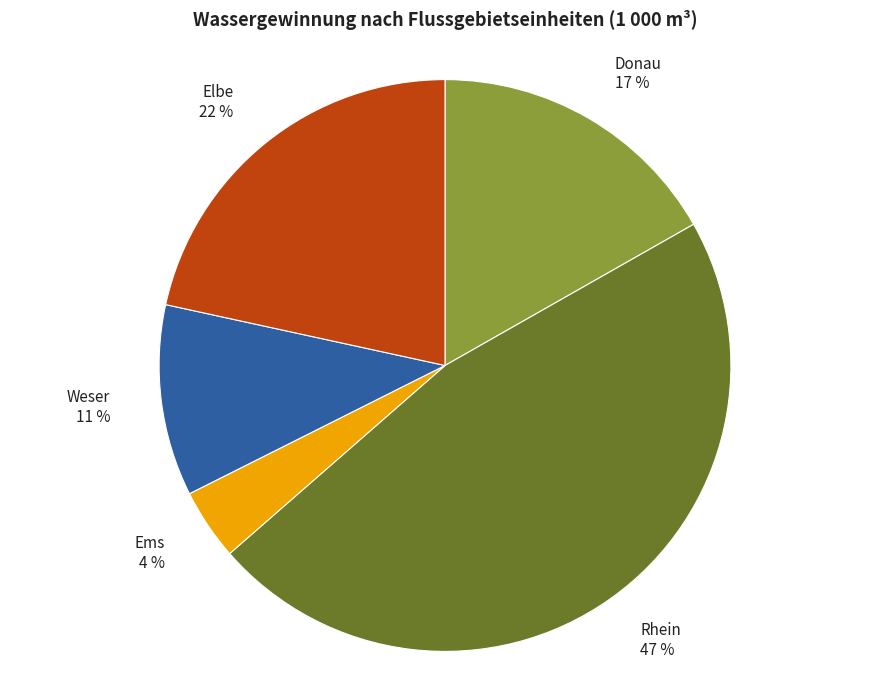

True or false: Elbe accounts for 35% of the total.

False